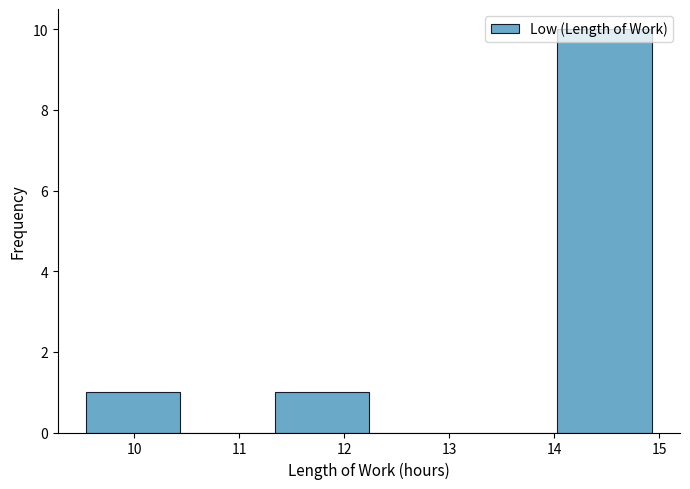

What is the height of the bar covering 9.5 to 10.4 on the x-axis? Neither the bar edges nor the heights are printed on the chart, so give them approximately, as read against the axes.

1